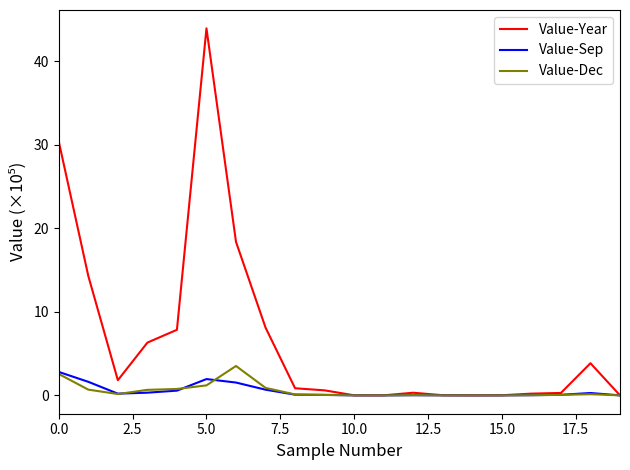

Which series has the largest range (max minus min)?

Value-Year